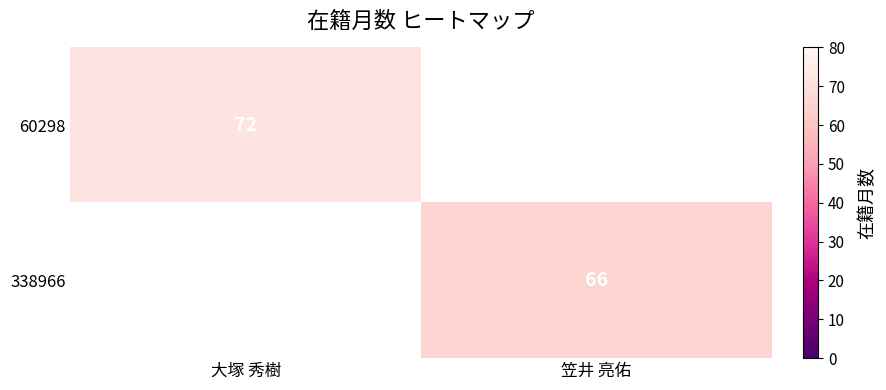

At how many categories does at least one series exceed 71?

1